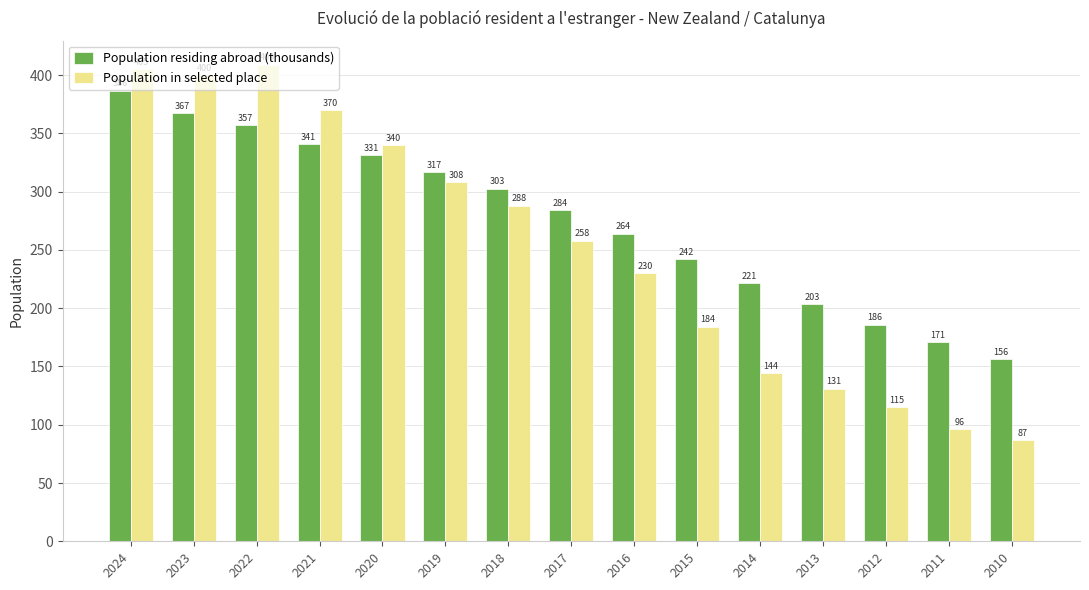

How many bars are there in each group?

2